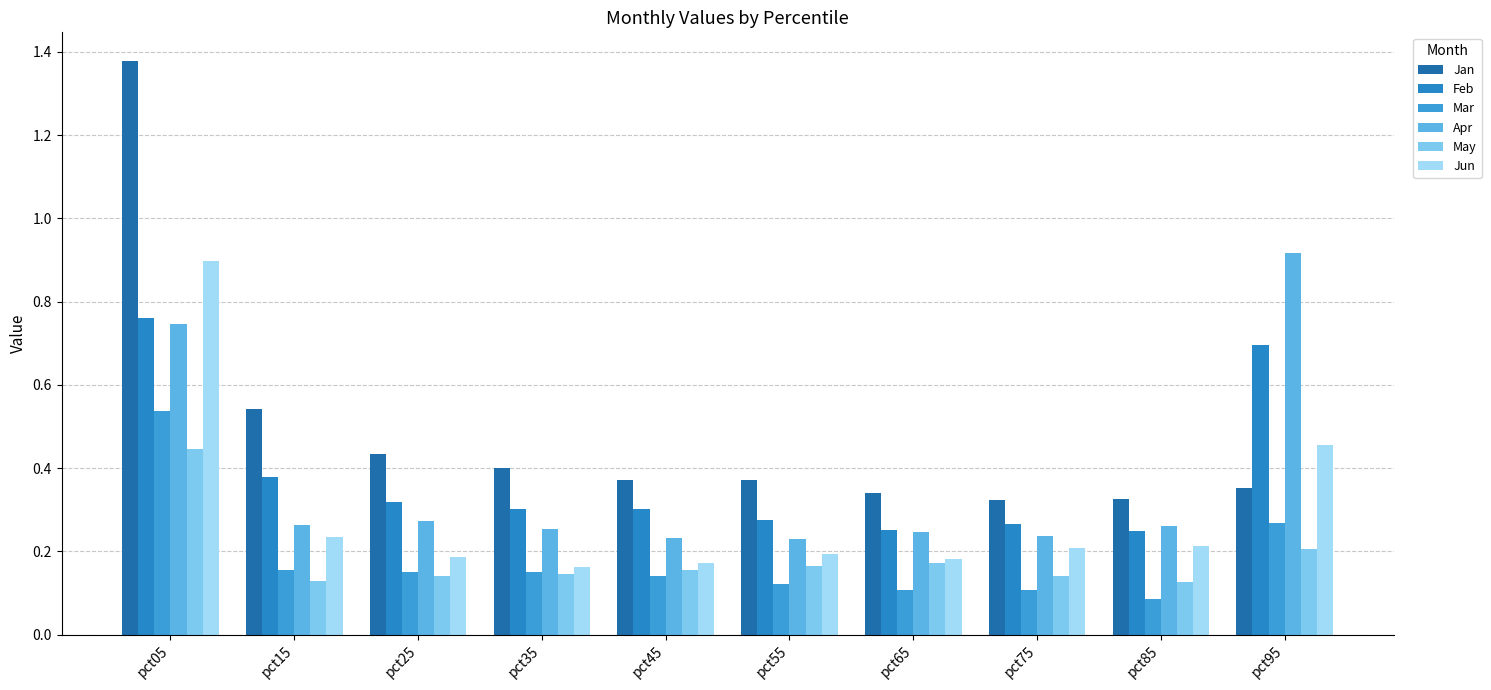

At which label does Jun reach its peak?

pct05